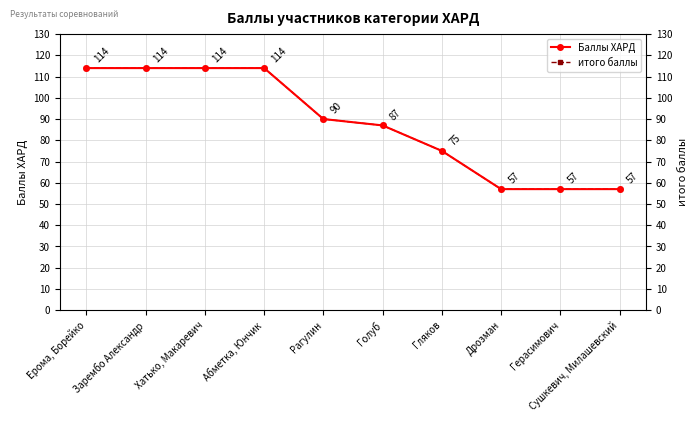

At which category is the sum across all series the highest?

Ерома, Борейко